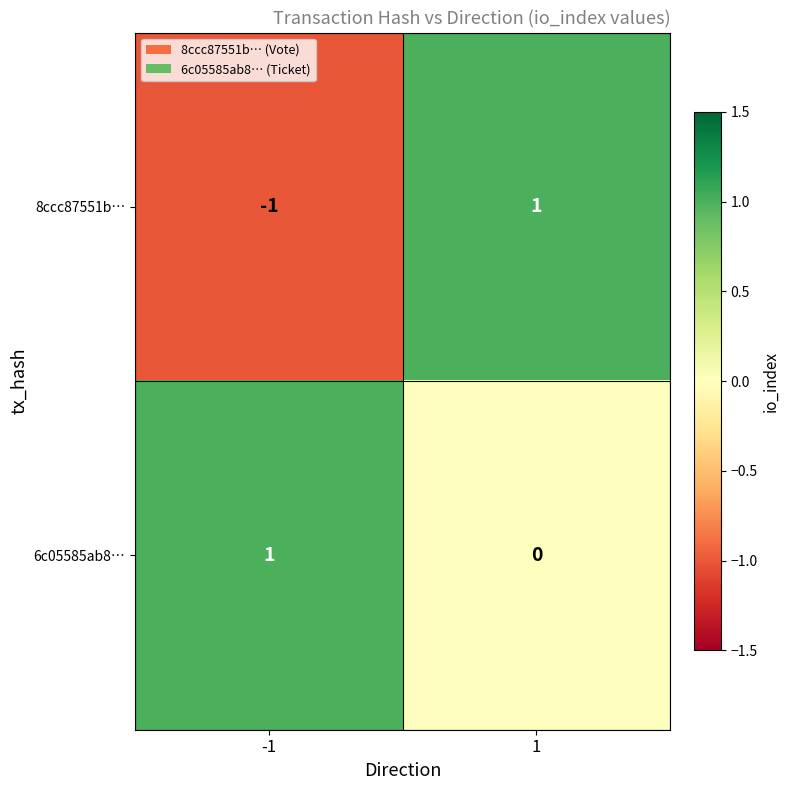

What is the greatest value displayed?

1